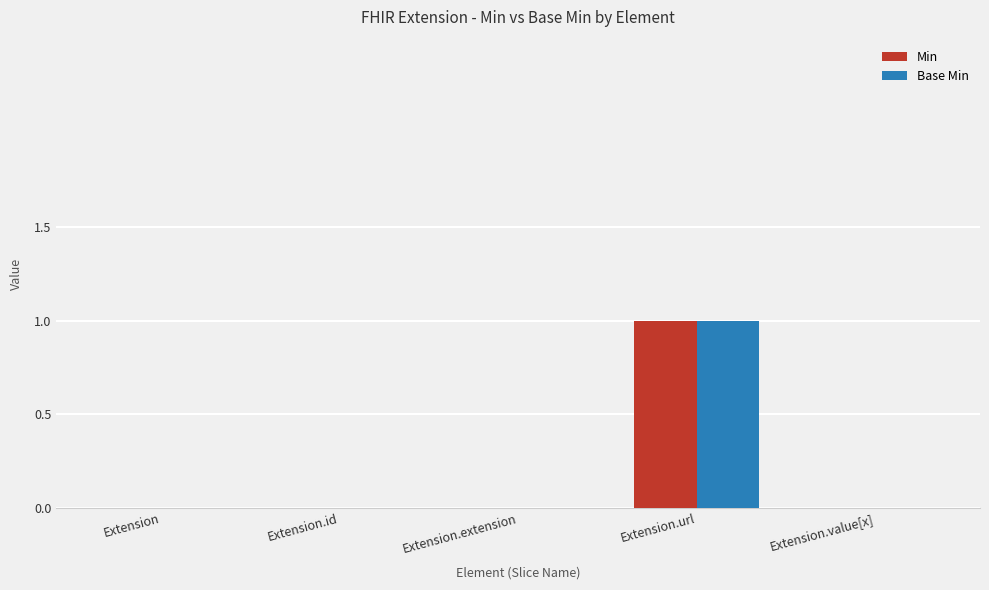

At which category is the sum across all series the highest?

Extension.url